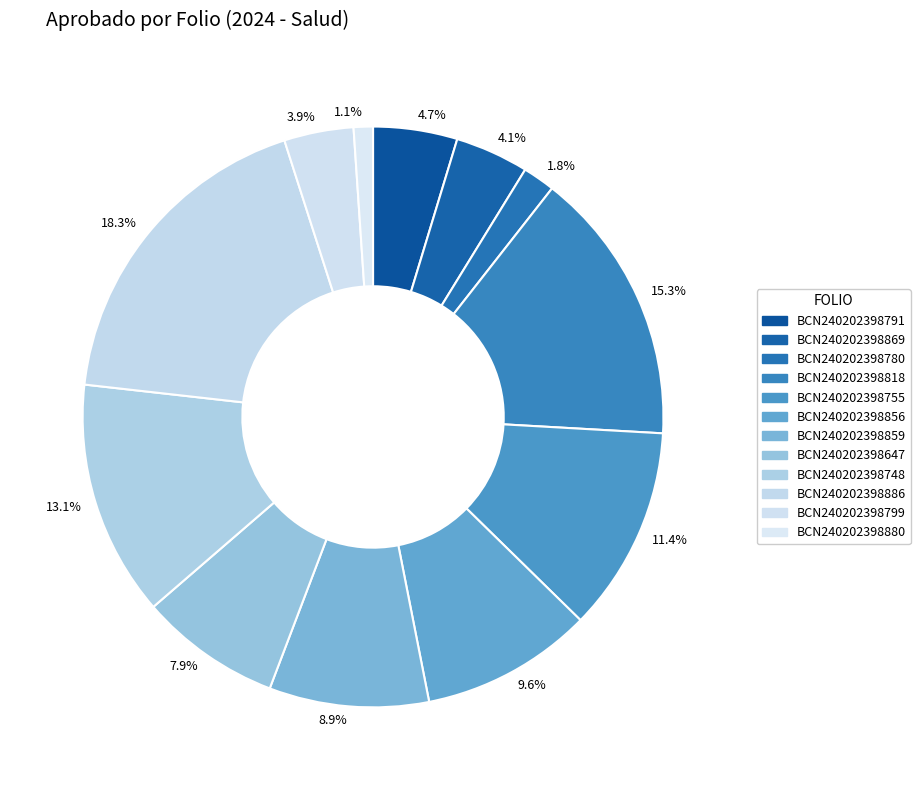

Does 11.4% account for over 50% of the chart?

No